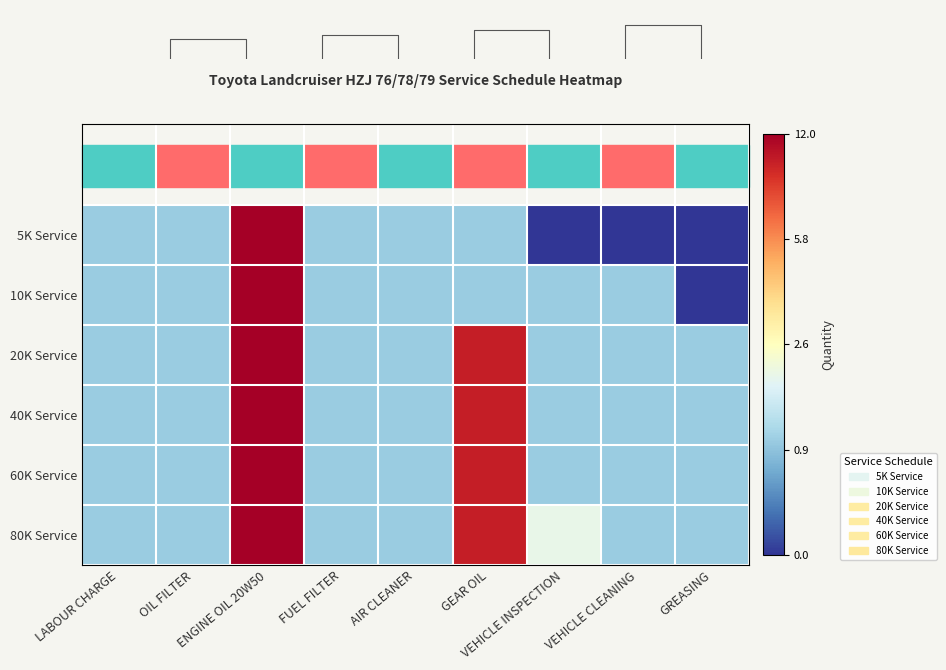

Which series changed the most between VEHICLE INSPECTION and GREASING?

10K Service